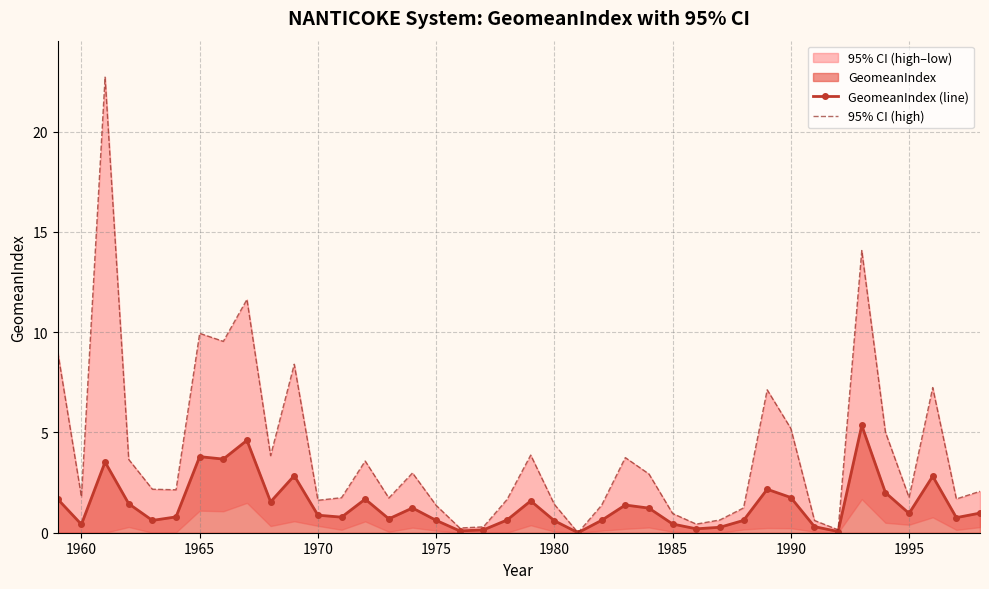

True or false: GeomeanIndex (line) has more than 0 points higher than both neighbors.

True